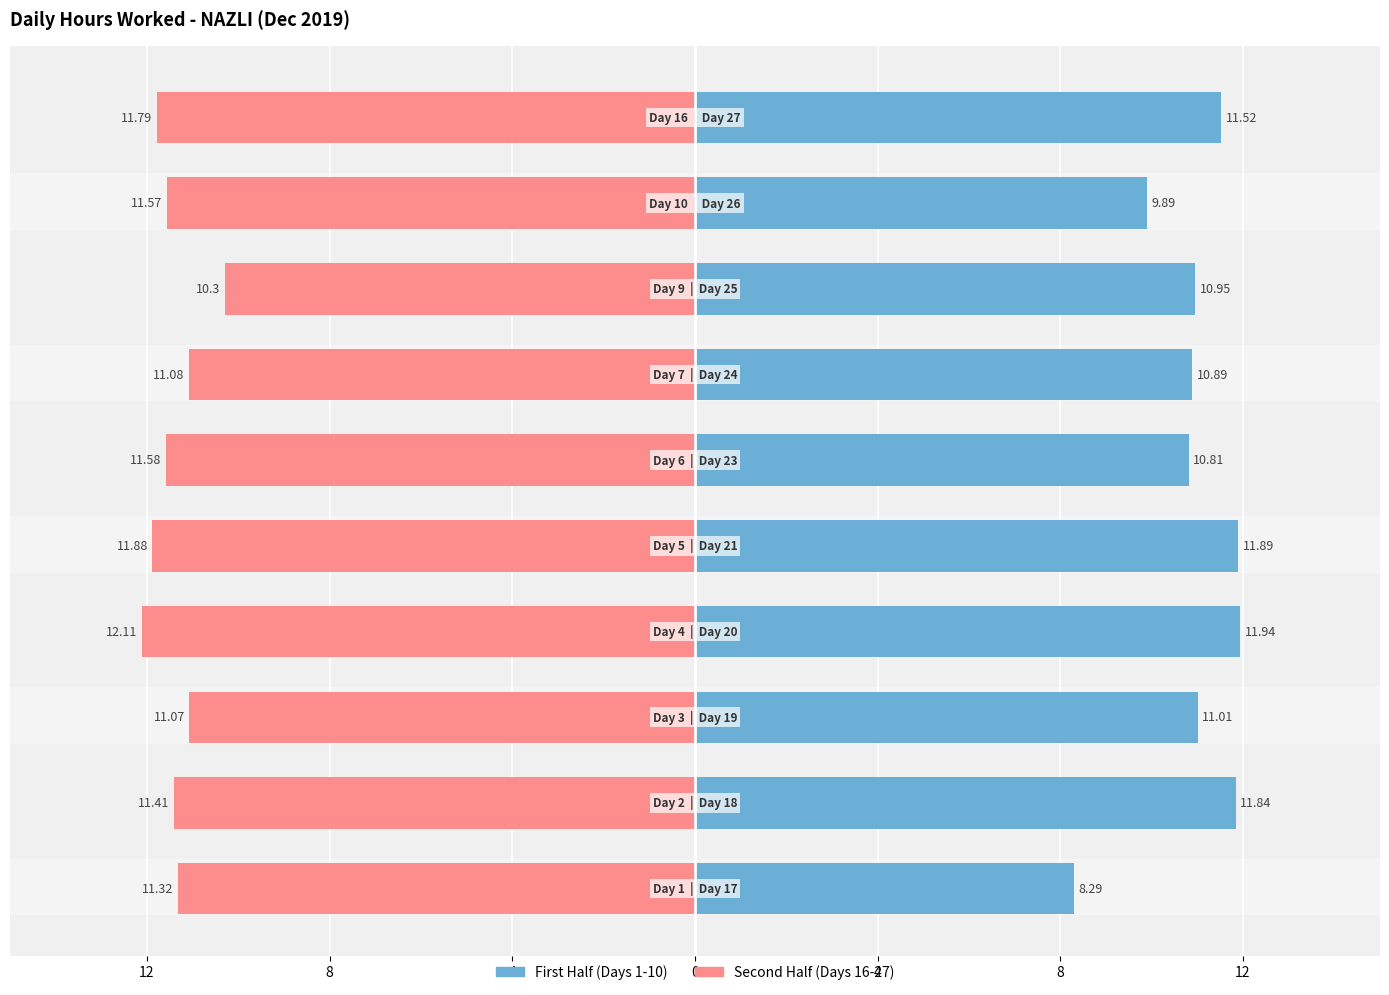

What is the value of the First Half bar at the 1st from the left?

8.3